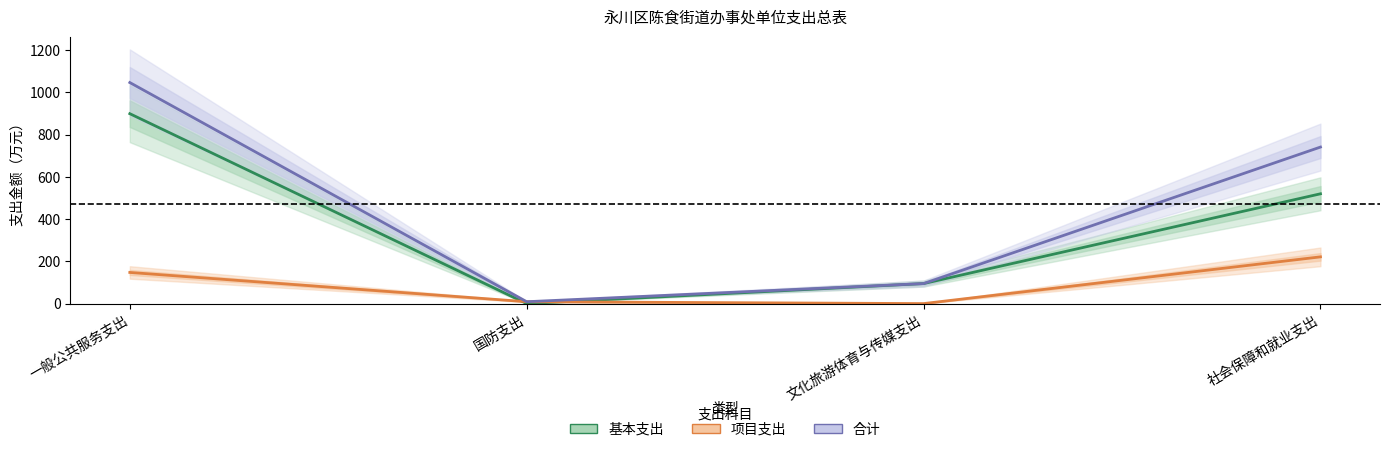

At which category does 项目支出 reach its first local valley?

文化旅游体育与传媒支出